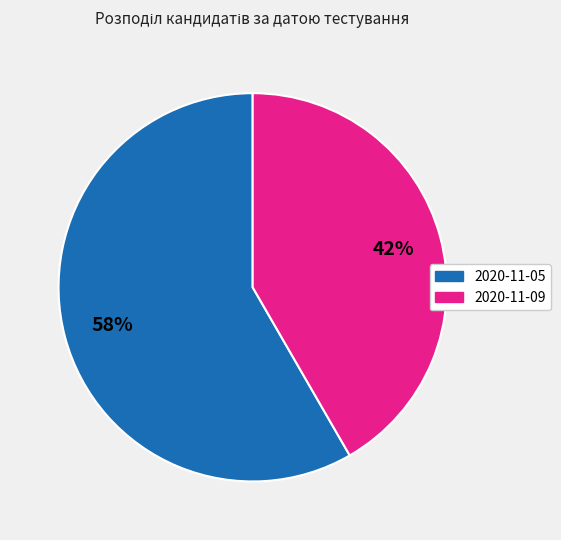

True or false: 2020-11-05 accounts for 72% of the total.

False